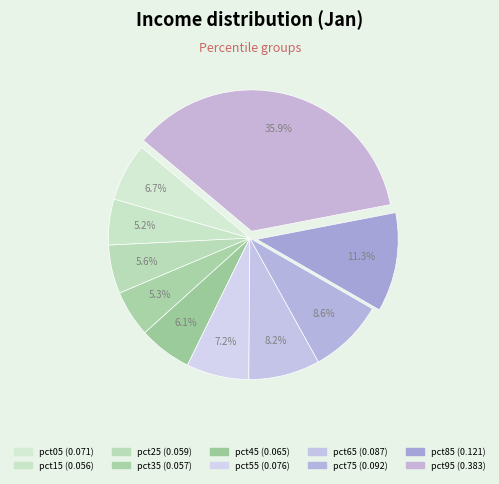

Is it true that pct15 is 19% of the pie?

False